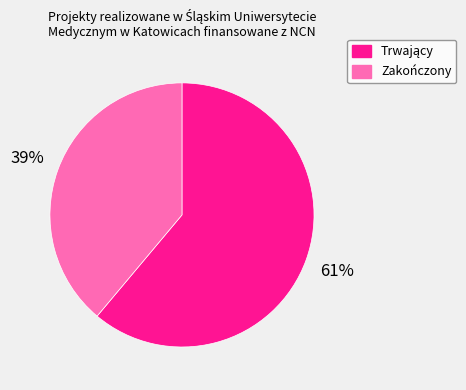

Does any single category account for the majority?

Yes